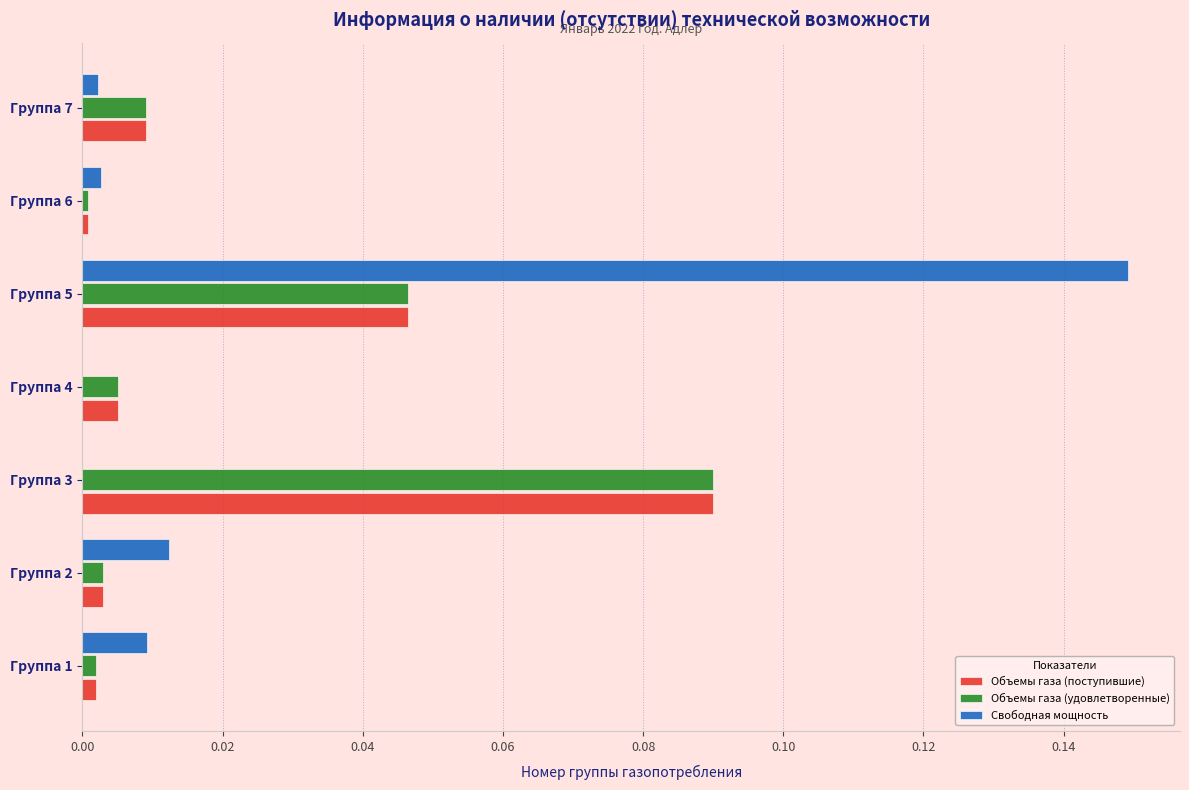

How many distinct data groups are displayed?

3